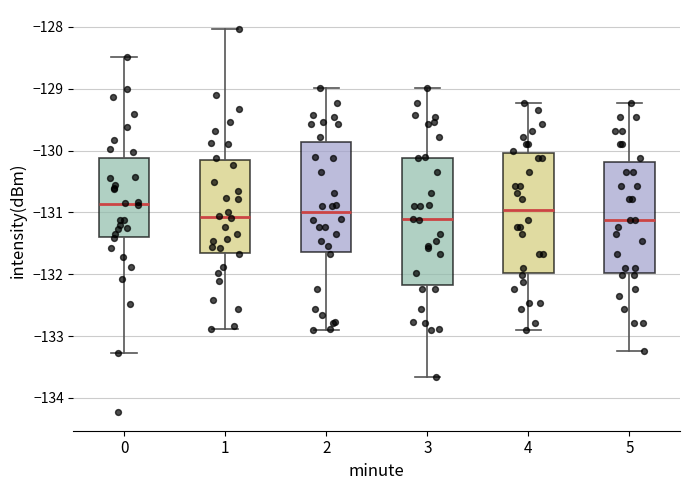

Where is the upper edge of the box at x = 0 on the y-axis? The values are not printed on the chart, so give them approximately, as read against the axis.

-130.1